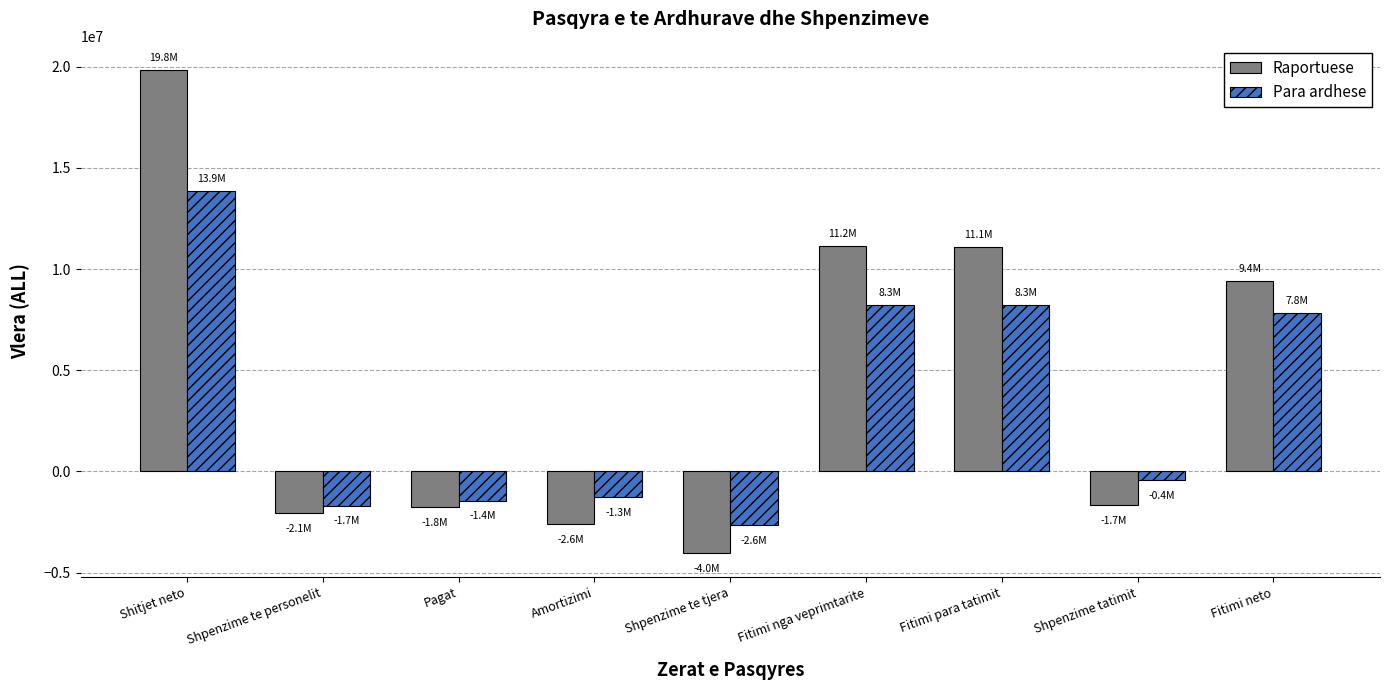

How many values in Raportuese are above zero?

4